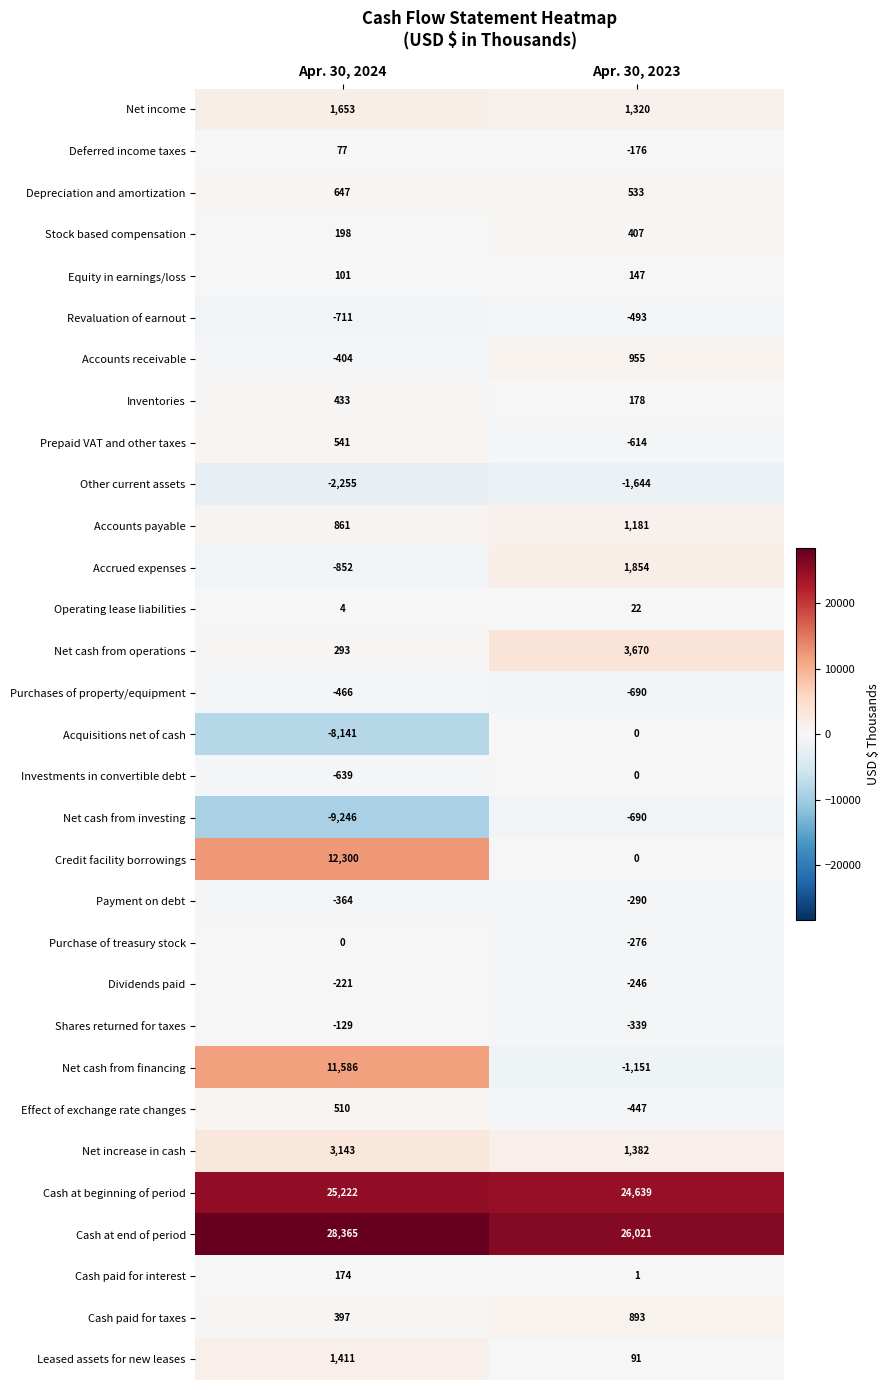

What is the spread (max minus min) of values at Apr. 30, 2023?

27665